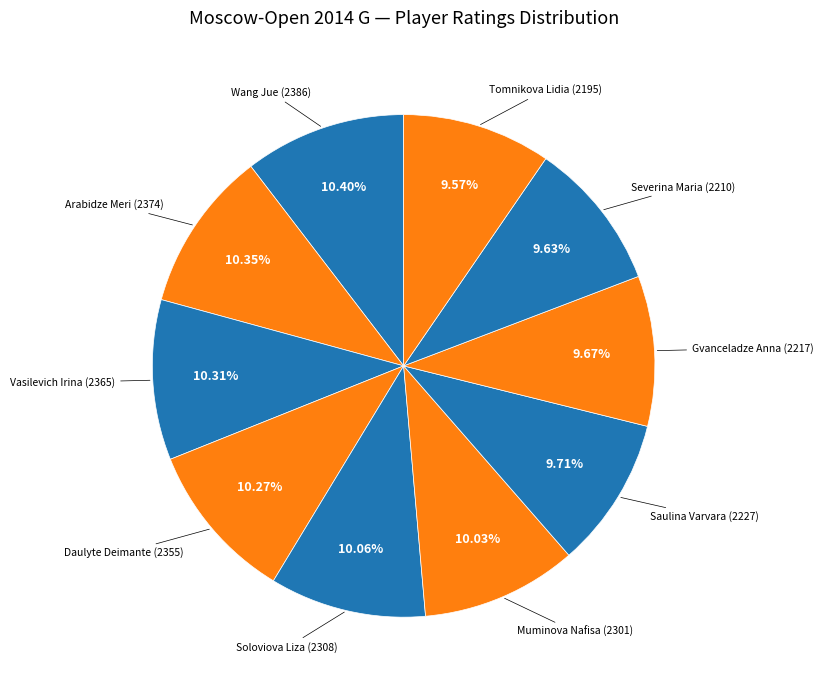

Rank the categories by value from lowest to highest.

Tomnikova Lidia (2195), Severina Maria (2210), Gvanceladze Anna (2217), Saulina Varvara (2227), Muminova Nafisa (2301), Soloviova Liza (2308), Daulyte Deimante (2355), Vasilevich Irina (2365), Arabidze Meri (2374), Wang Jue (2386)